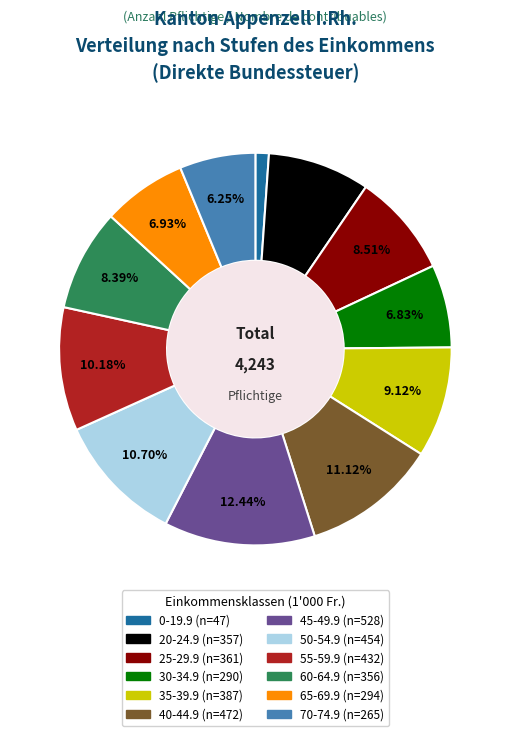

What percentage is the 0-19.9 slice, to the nearest percent?

1%